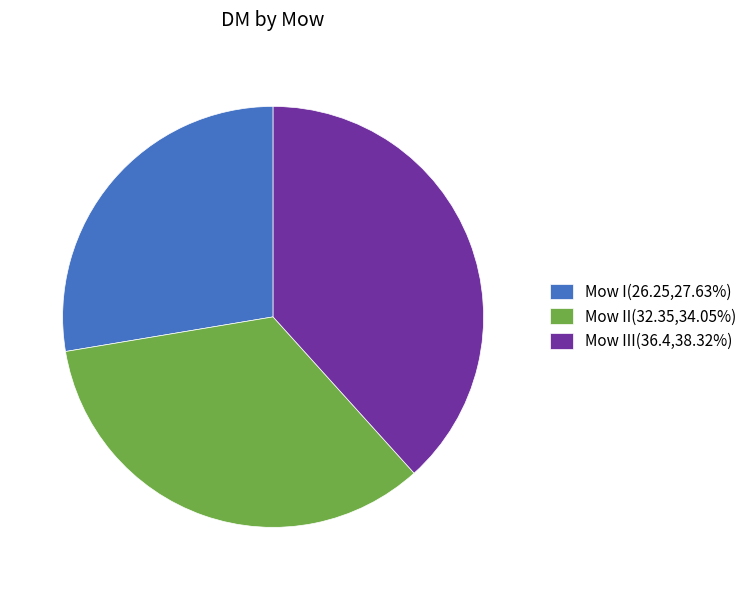

What is the ratio of the value at Mow II(32.35,34.05%) to the value at Mow III(36.4,38.32%)?

0.9